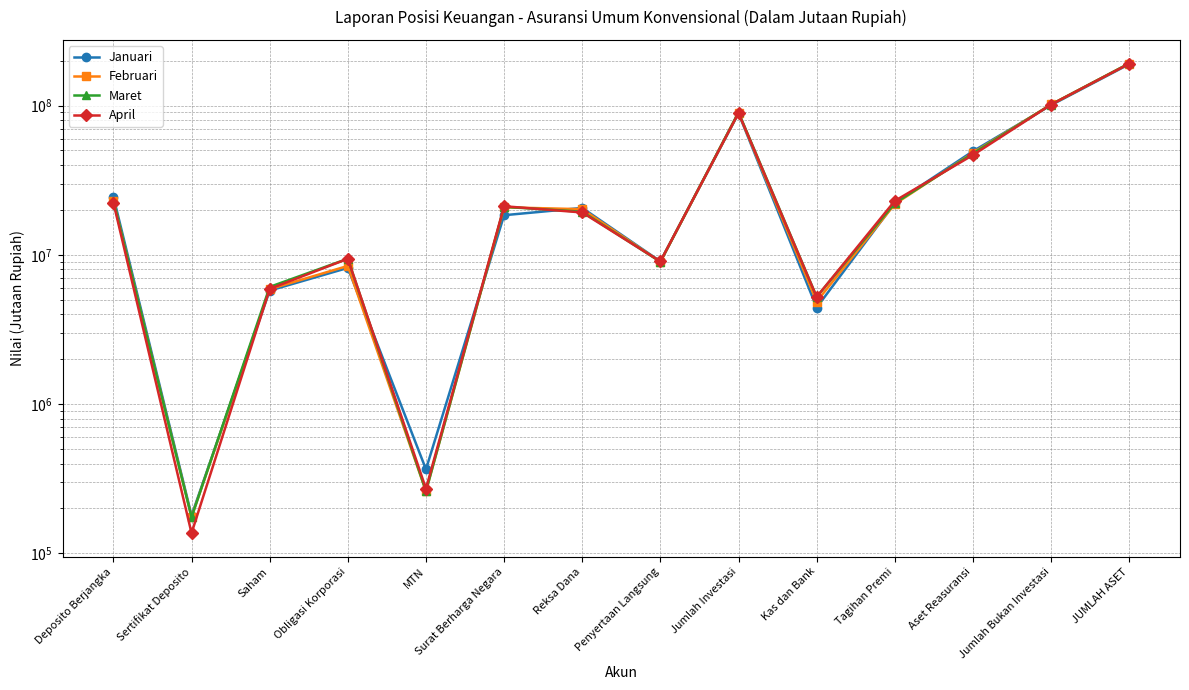

True or false: April has more than 2 interior local peaks.

True